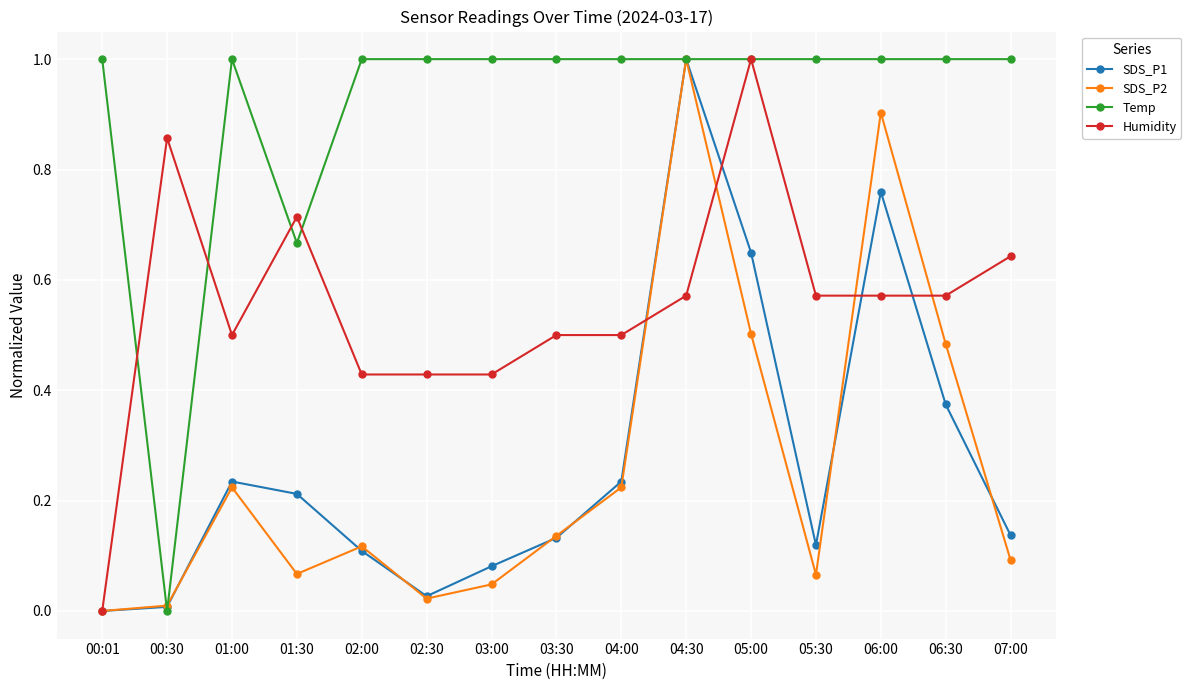

What is the label of the 8th point from the right?

03:30